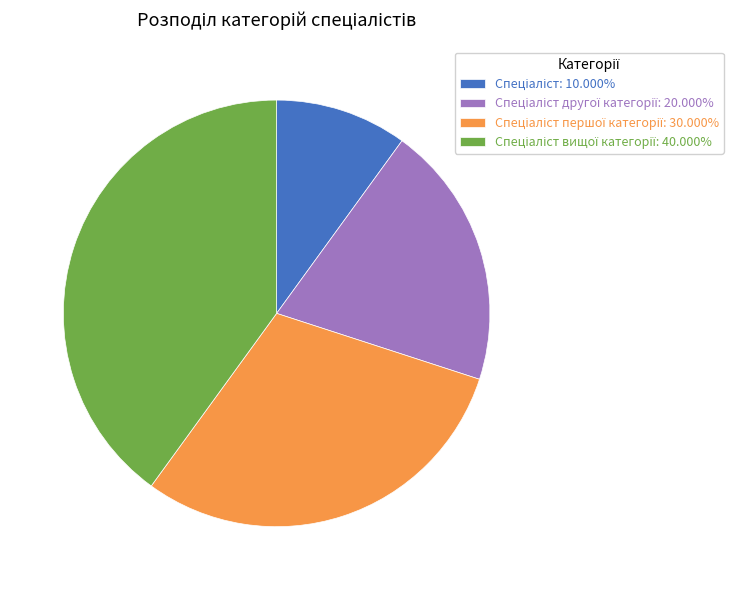

Is there a majority slice in this chart?

No